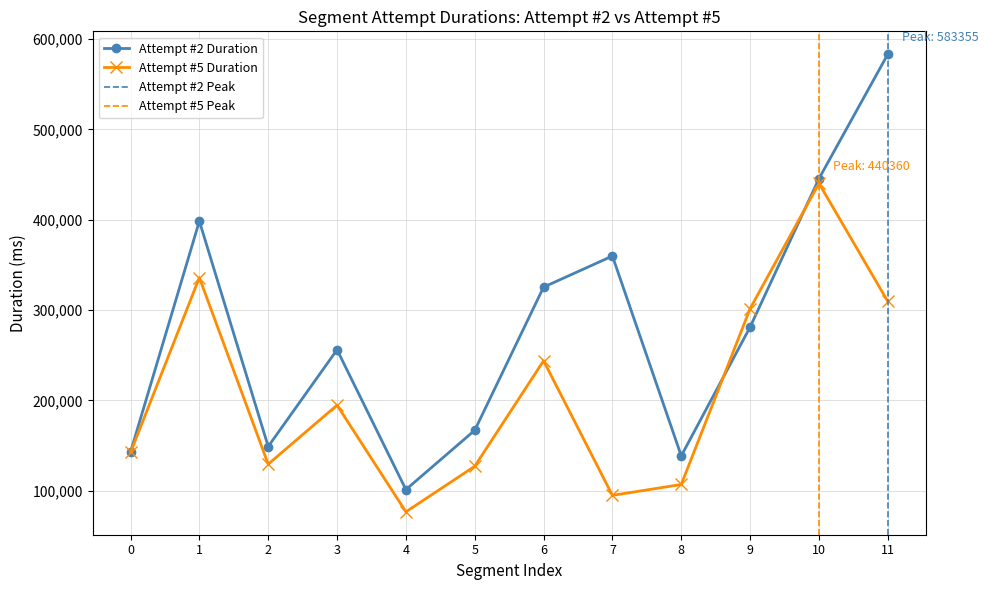

What is the sum of all Attempt #5 Duration values?

2502608